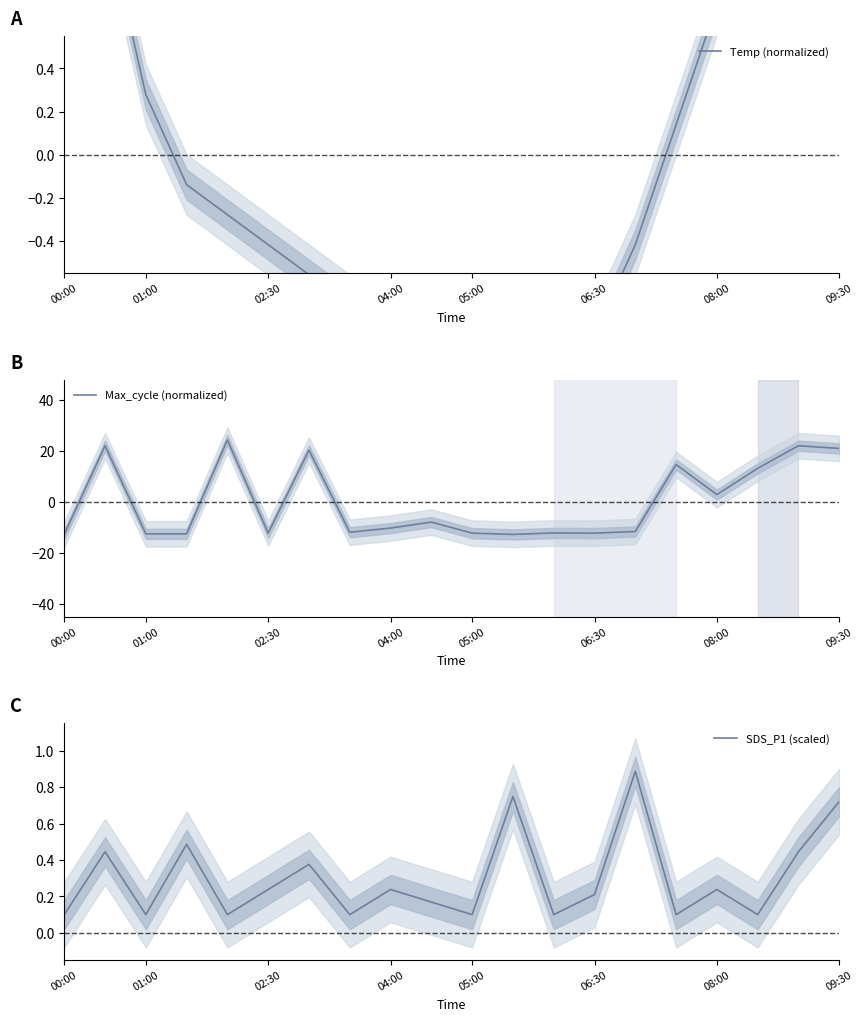

Is it true that Max_cycle (normalized) equals -17.2 at 02:30?

False